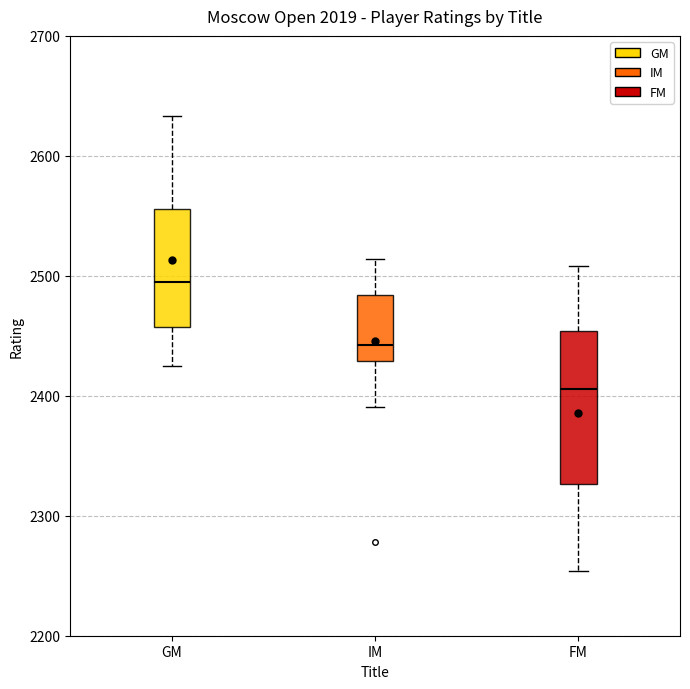

Where is the lower edge of the box for GM on the y-axis? The values are not printed on the chart, so give them approximately, as read against the axis.

2460